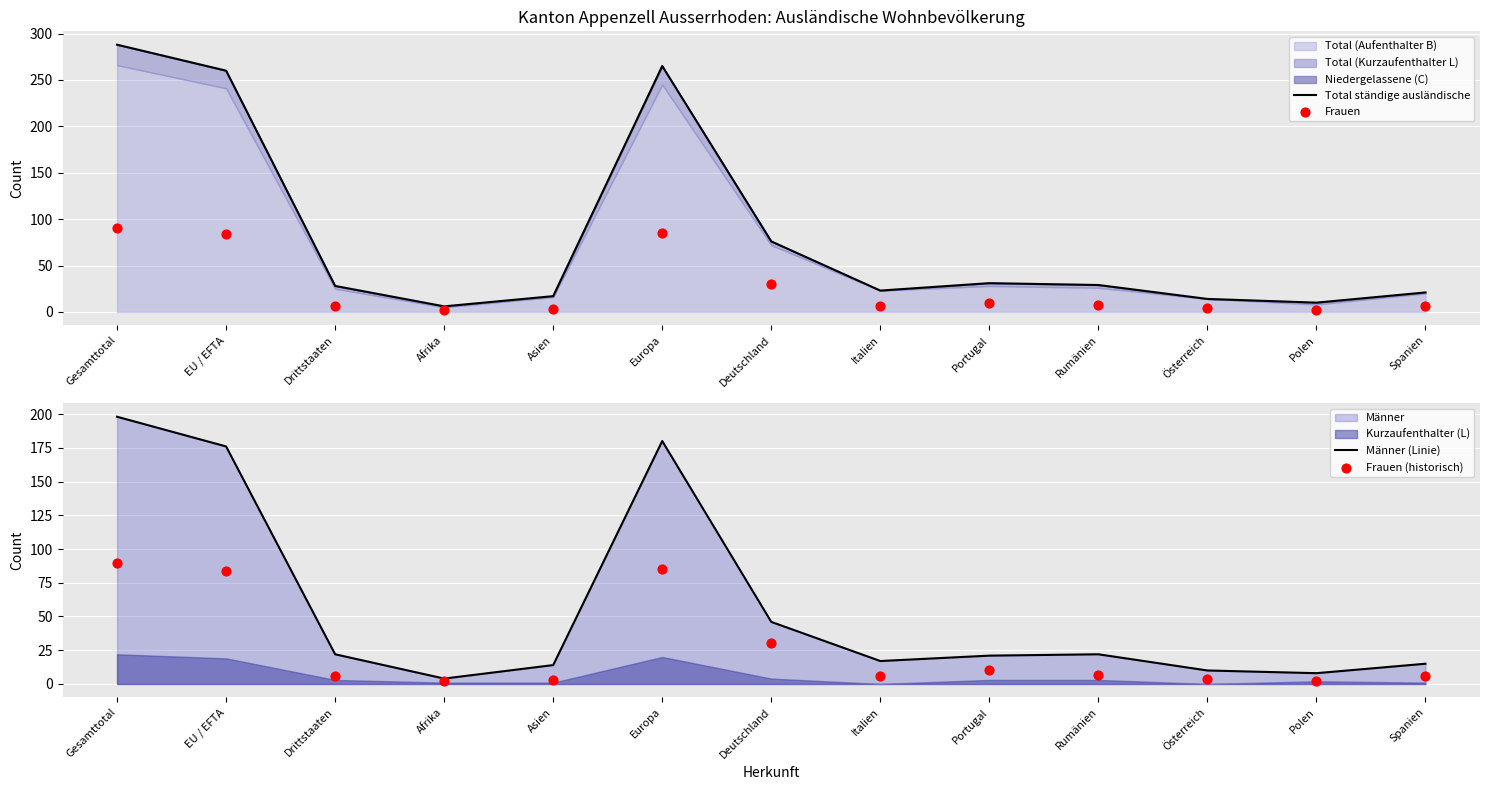

At how many categories does at least one series exceed 250?

3